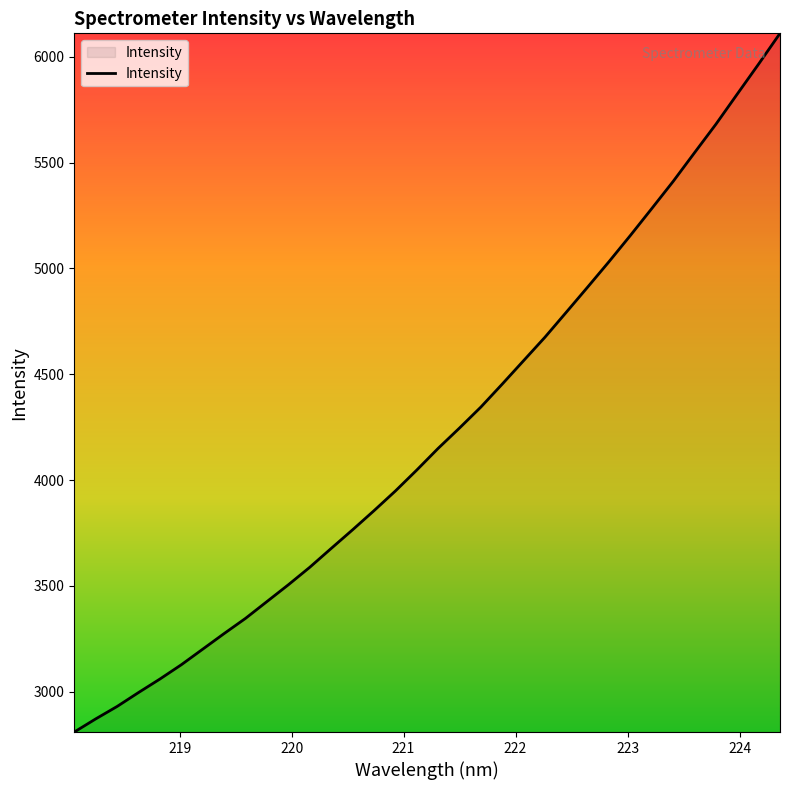

What is the minimum value shown in the chart?

2809.7